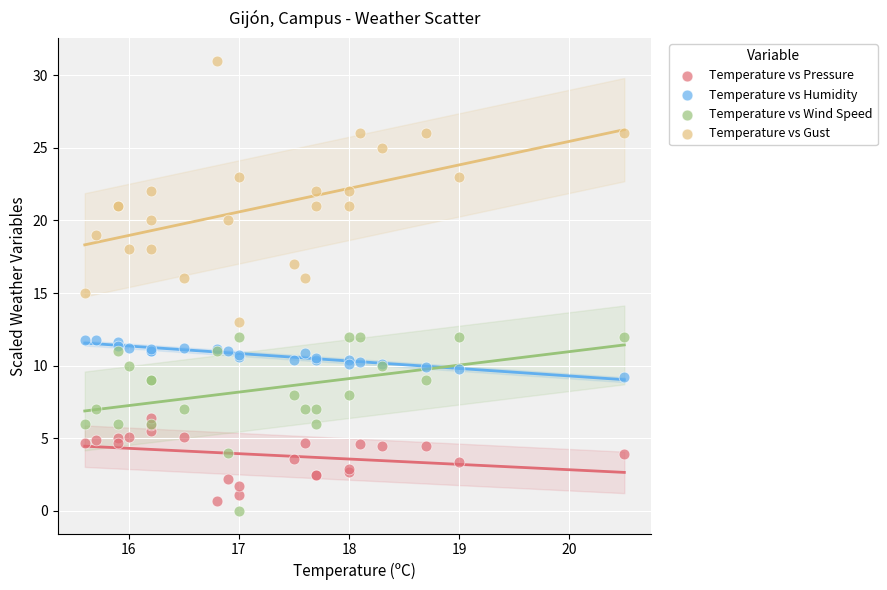

Which series contains the lowest Y value?

Temperature vs Wind Speed